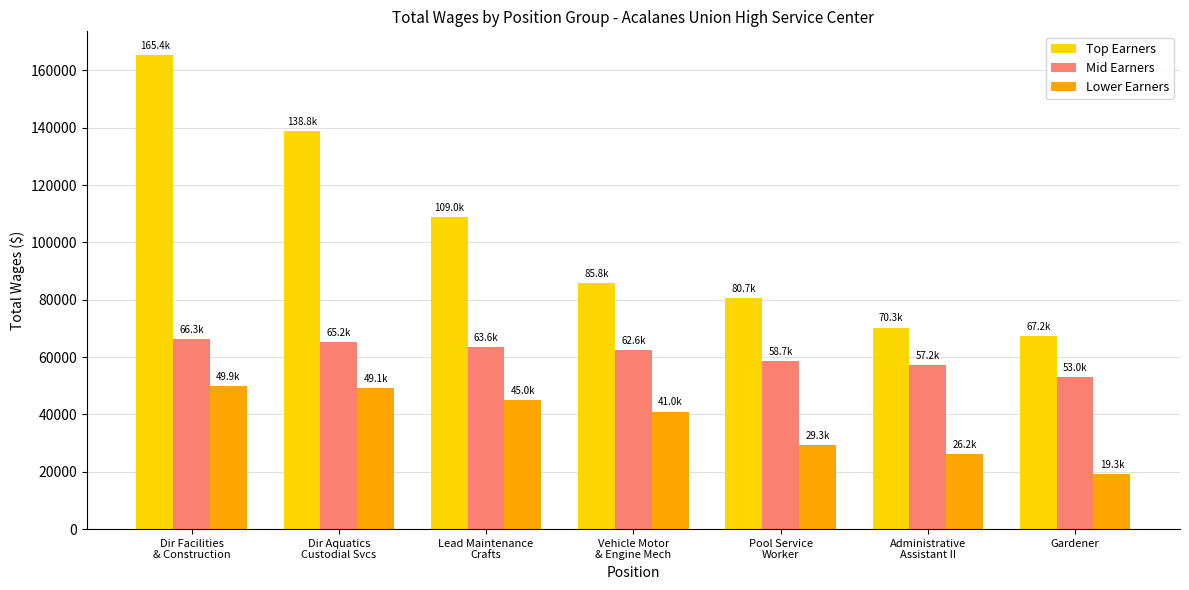

Is it true that Mid Earners equals 66316 at Dir Facilities
& Construction?

True